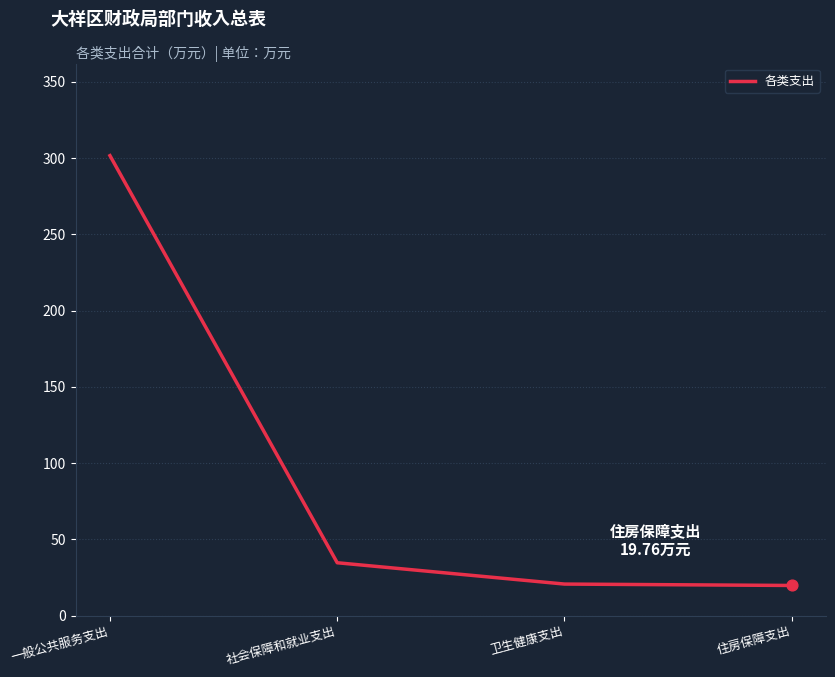

What is the change in value from 一般公共服务支出 to 社会保障和就业支出?

-267.0